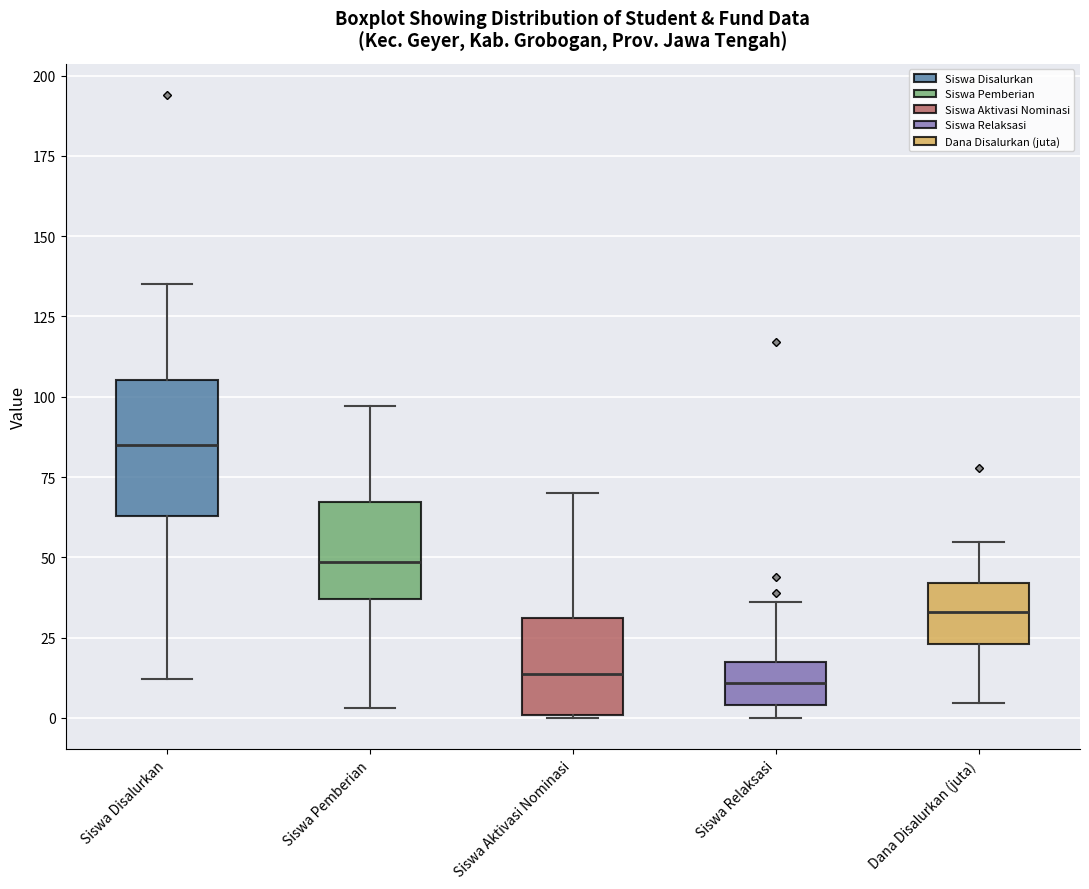

Where does the median line of the box for Dana Disalurkan (juta) sit on the y-axis? The values are not printed on the chart, so give them approximately, as read against the axis.

35